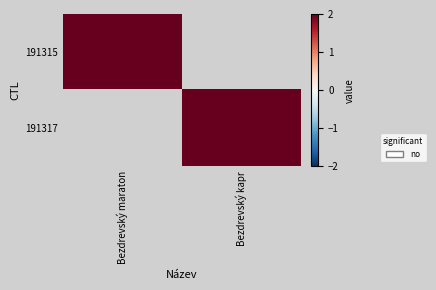

Count the number of data series in this chart.

2